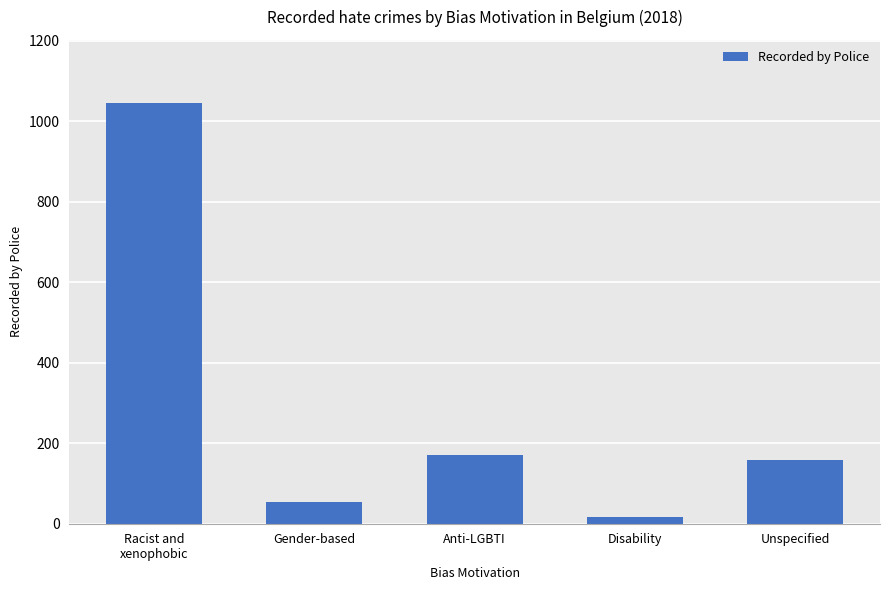

What is the greatest value displayed?

1045